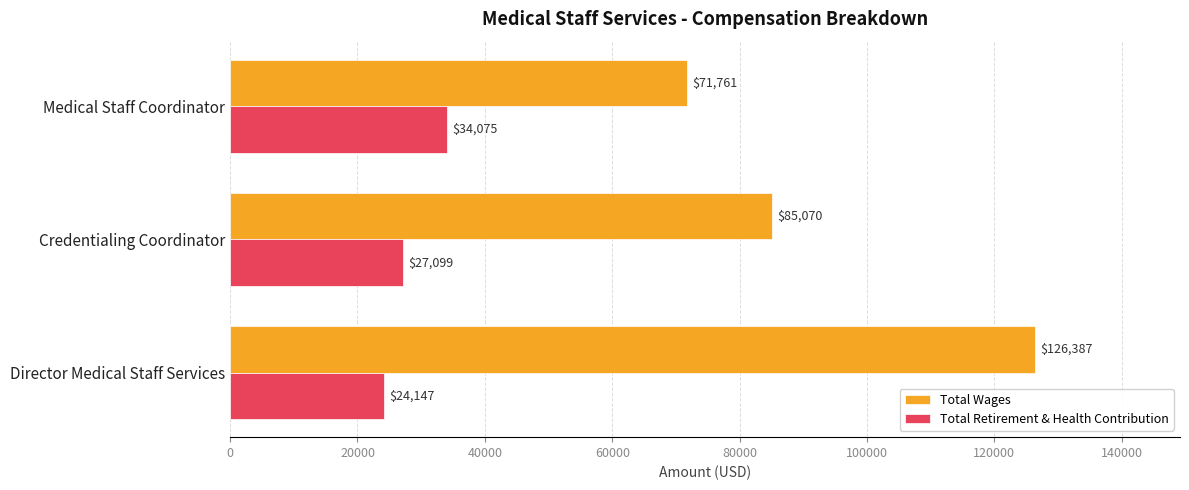

At Director Medical Staff Services, list the series in order from smallest to largest.

Total Retirement & Health Contribution, Total Wages